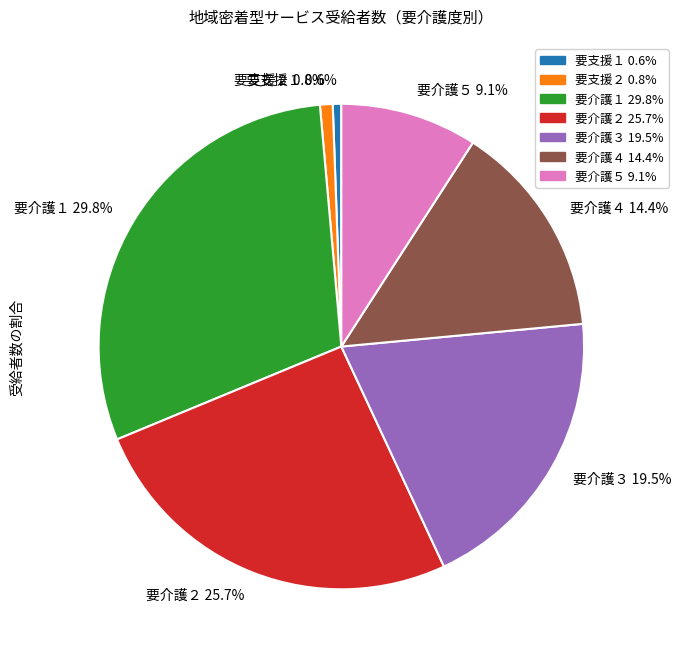

Is 要介護４ 14.4% the majority of the pie?

No